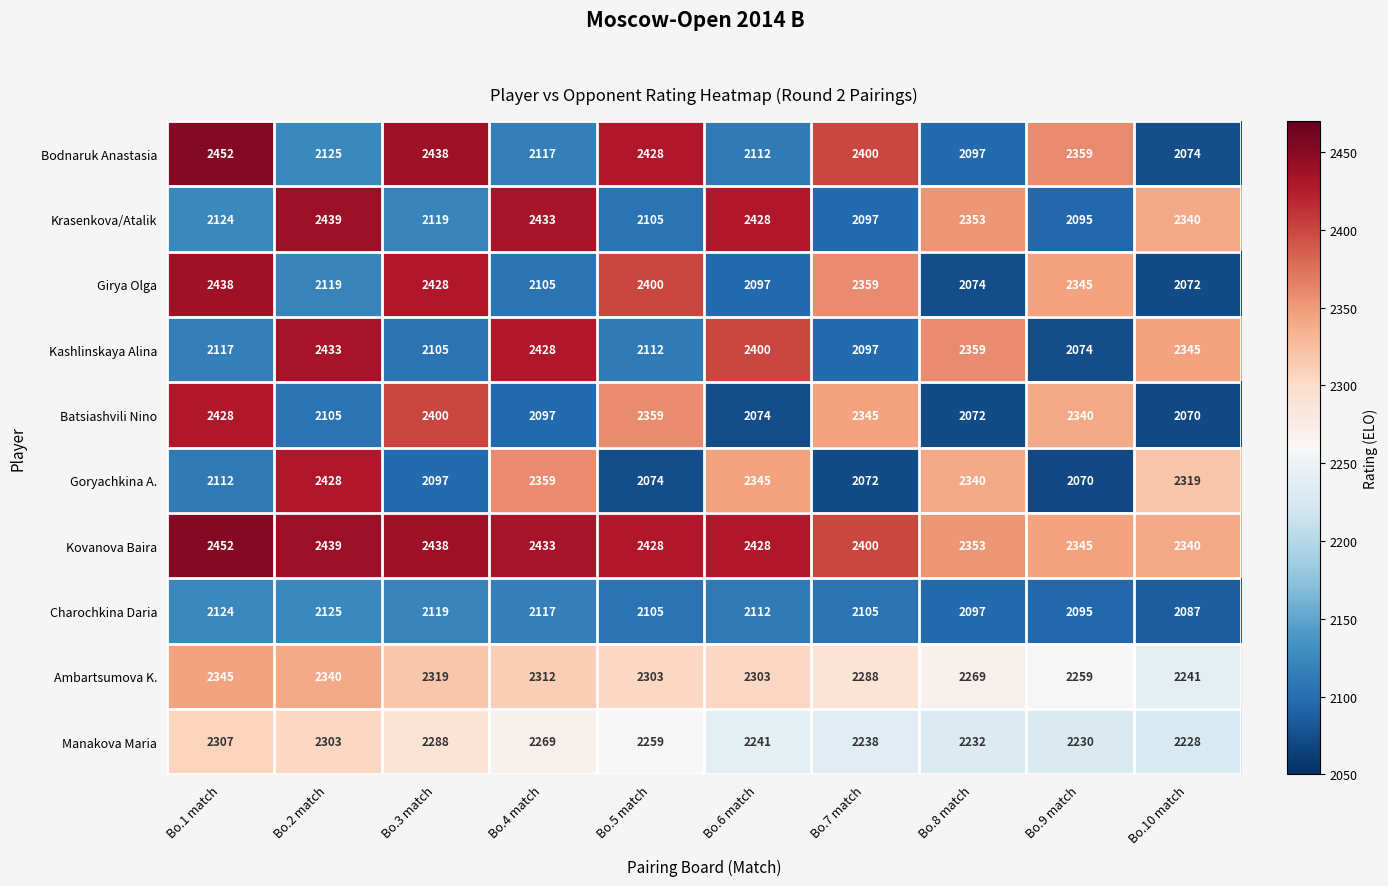

Is it true that Batsiashvili Nino equals 2345 at Bo.7 match?

True